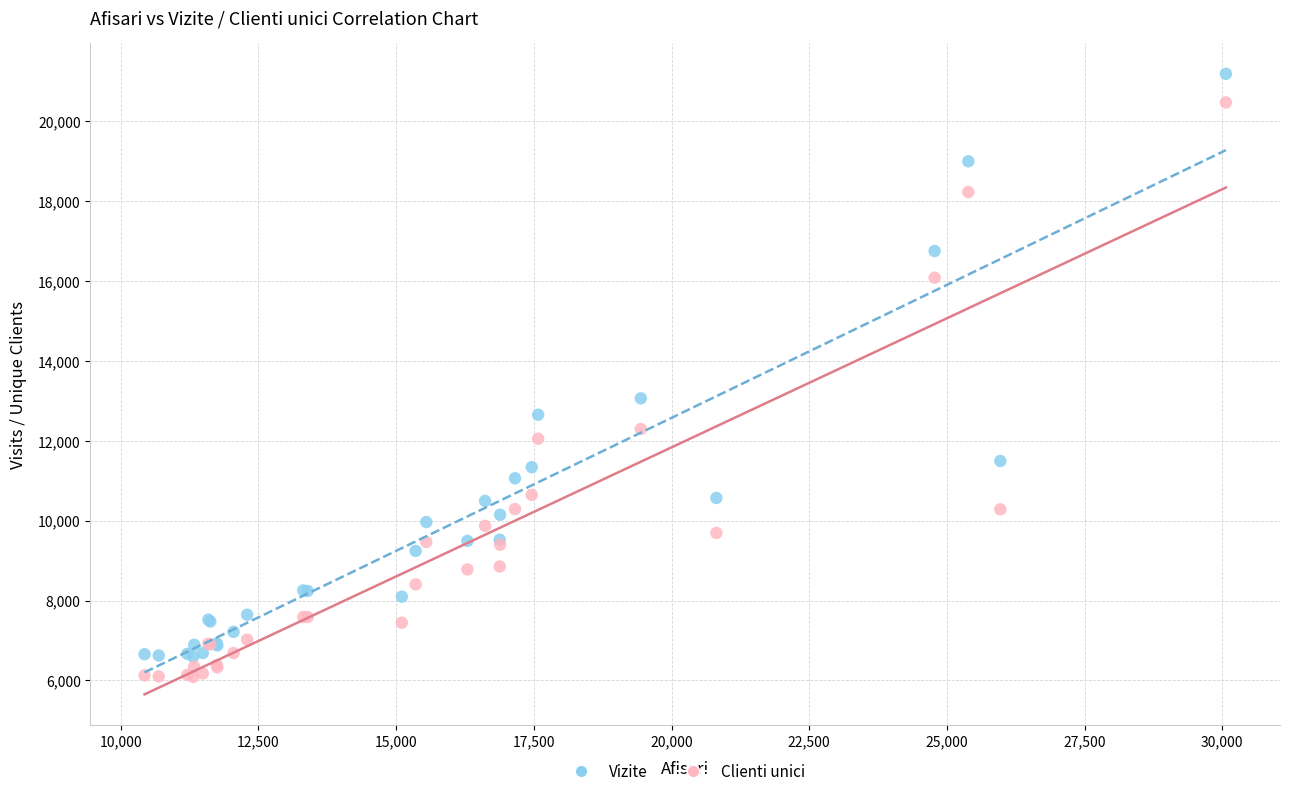

Which series has the widest spread of Y values?

Vizite